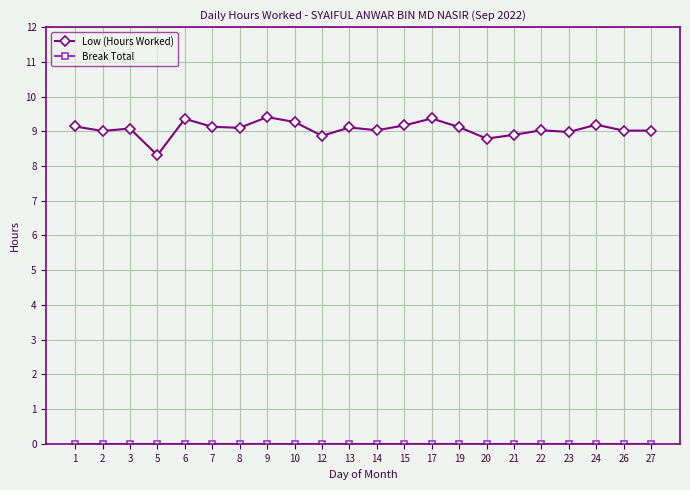

What is the value of the Low (Hours Worked) point at the 15th from the left?

9.1